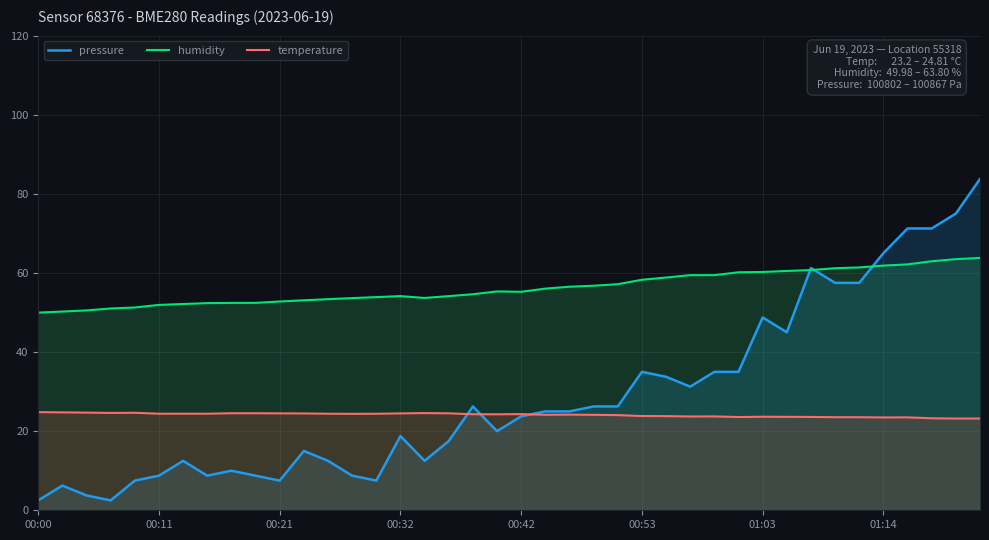

True or false: humidity and temperature intersect in this chart.

False